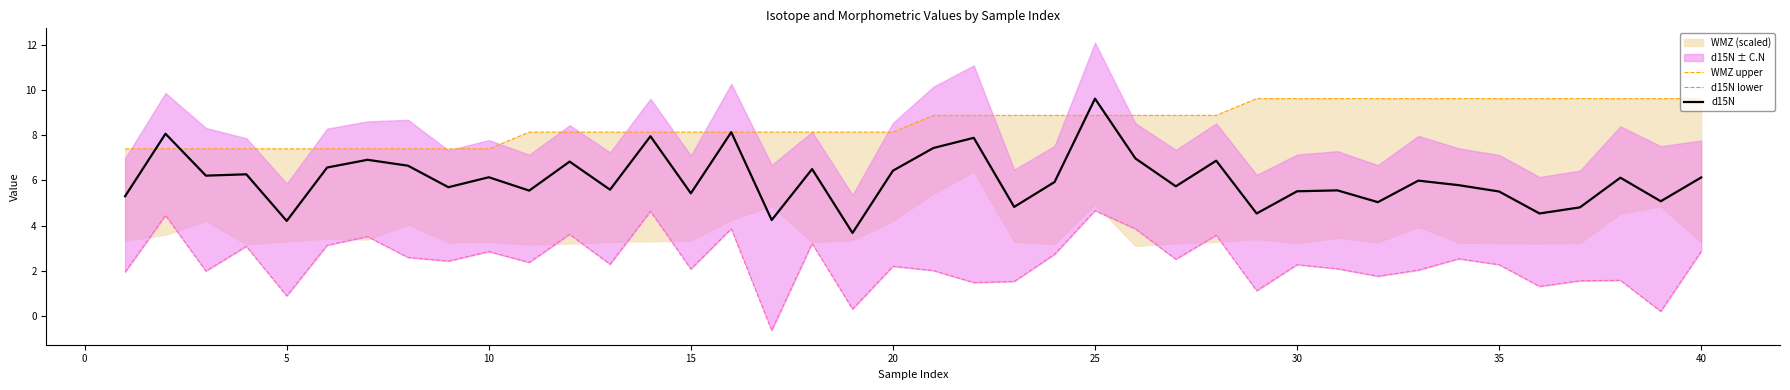

After their last crossing, which series has the higher values: WMZ upper or d15N?

WMZ upper